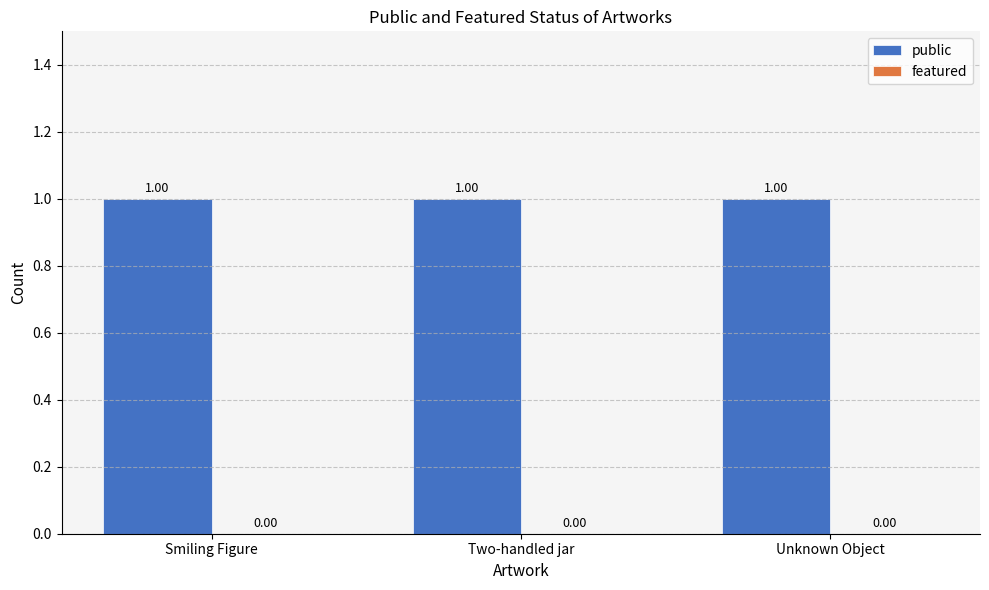

What is the sum of all public values?

3